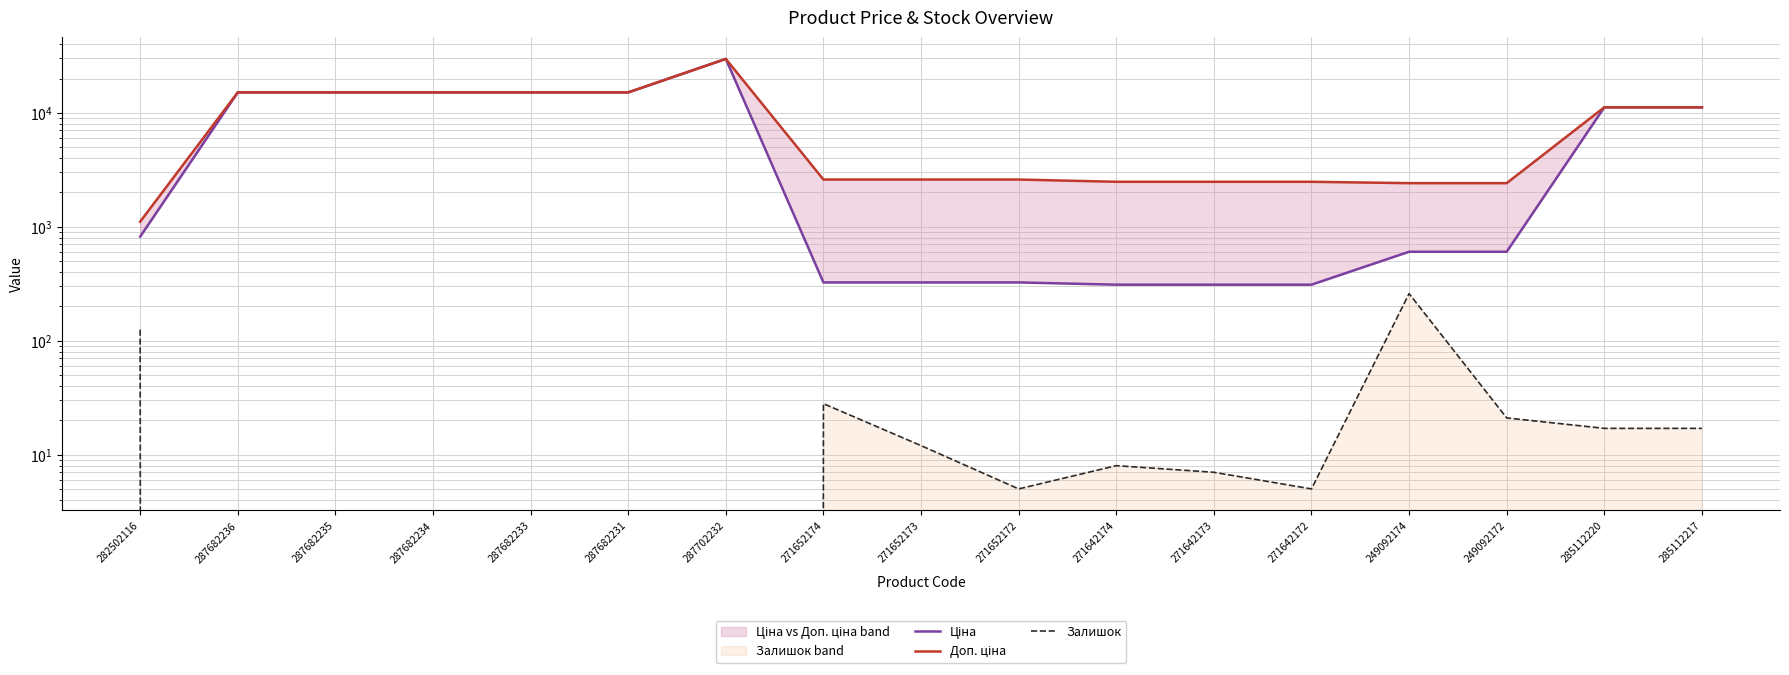

How many positive values does the Залишок series have?

11